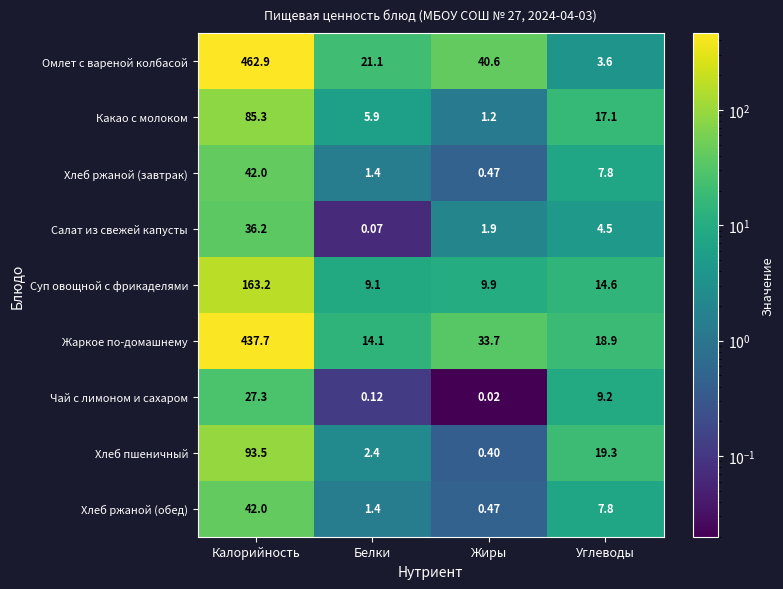

How many values in the Хлеб ржаной (обед) series are below 7?

2